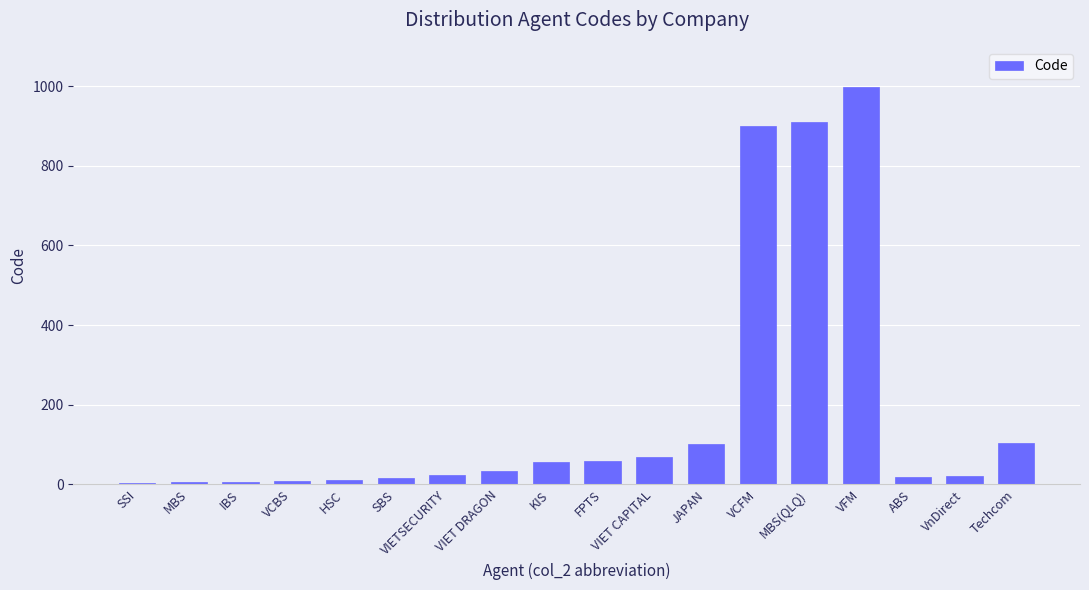

What is the change in value from FPTS to VCFM?

+842